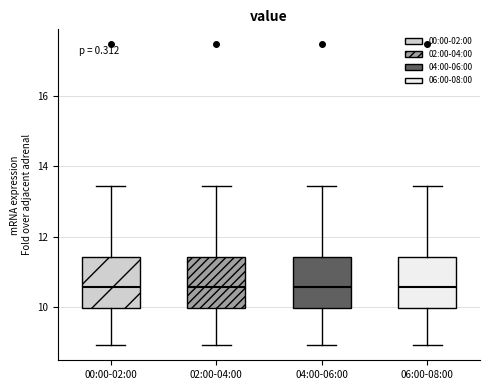

Reading left to right, read every box against the y-axis: the position of its median line, the range the box covers, and the ends of its whiskers. The values are not printed on the chart, so give them approximately, as read against the axis.

00:00-02:00: median 10.6, box 10.0 to 11.4, whiskers 9.0 to 13.4
02:00-04:00: median 10.6, box 10.0 to 11.4, whiskers 9.0 to 13.4
04:00-06:00: median 10.6, box 10.0 to 11.4, whiskers 9.0 to 13.4
06:00-08:00: median 10.6, box 10.0 to 11.4, whiskers 9.0 to 13.4